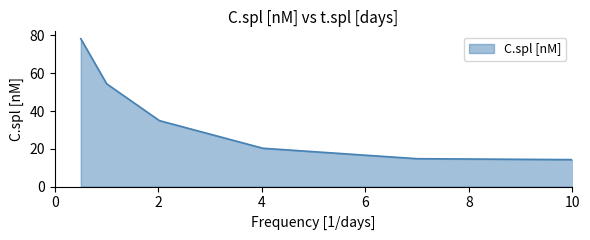

How many values are below 34?

3